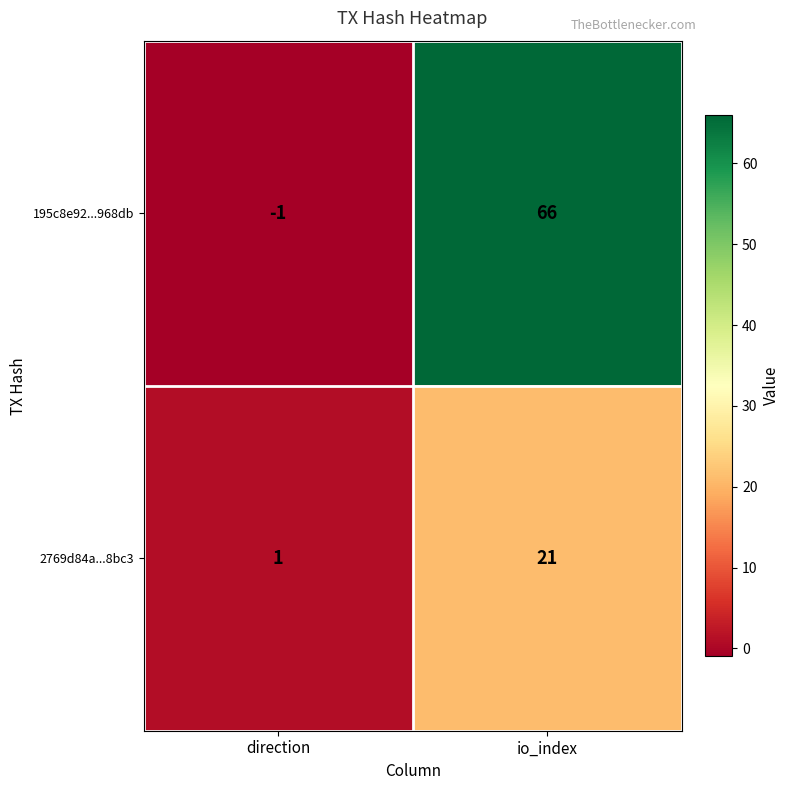

What is the sum of the 195c8e92...968db values at io_index and direction?

65